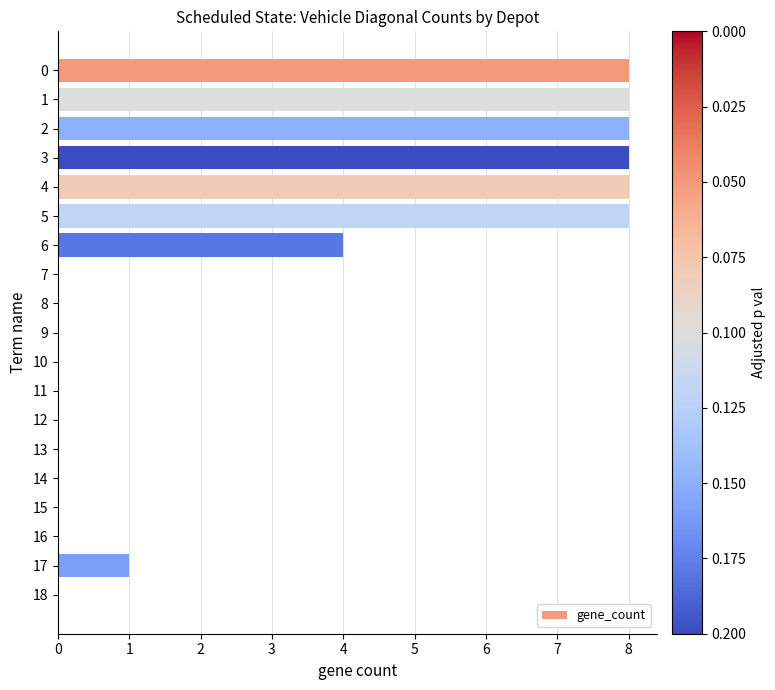

What is the sum of all values?

53